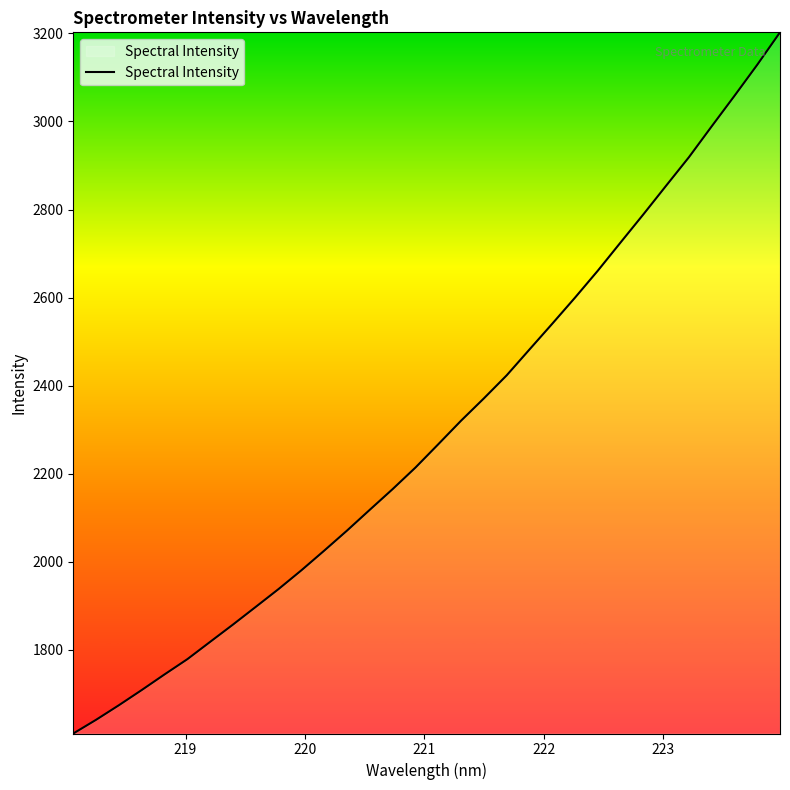

What is the maximum value shown in the chart?

3202.3